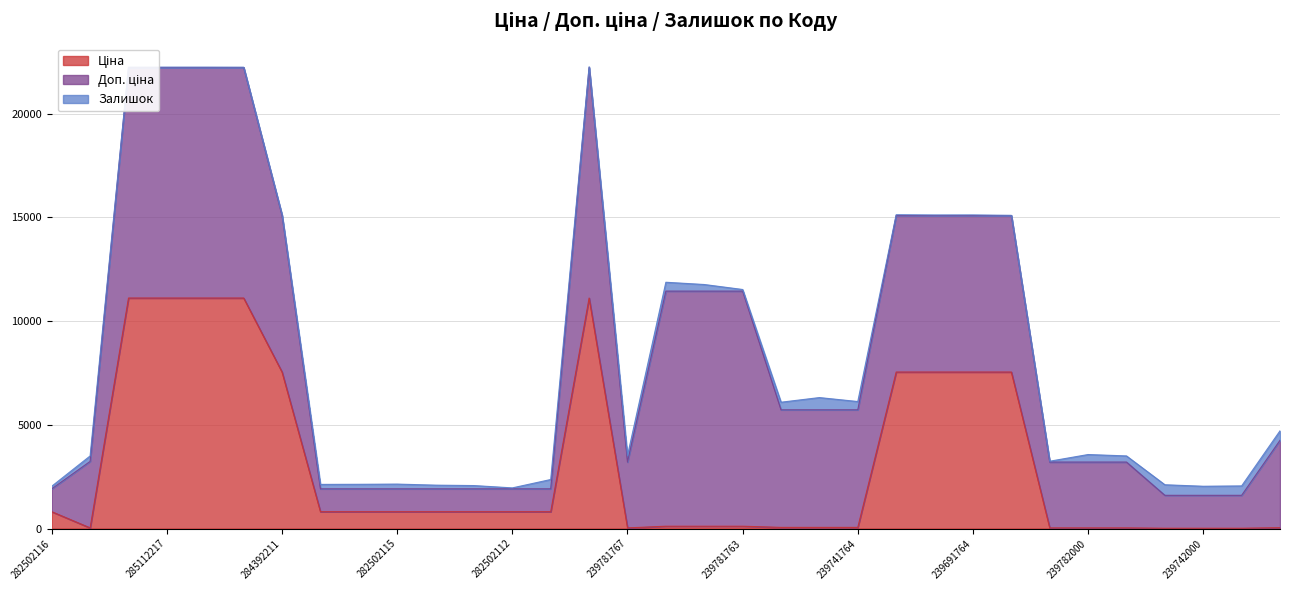

What is the highest value of the Доп. ціна series?

11334.0